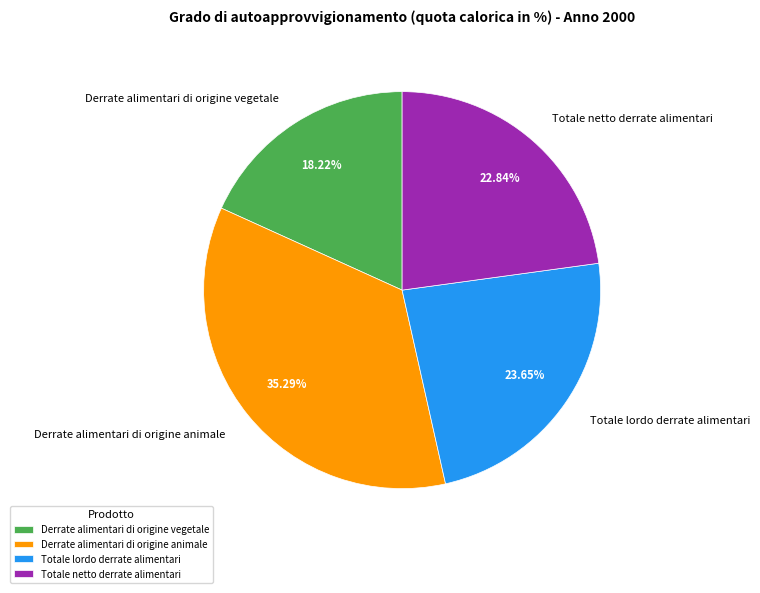

Is there any slice that represents more than half of the pie?

No